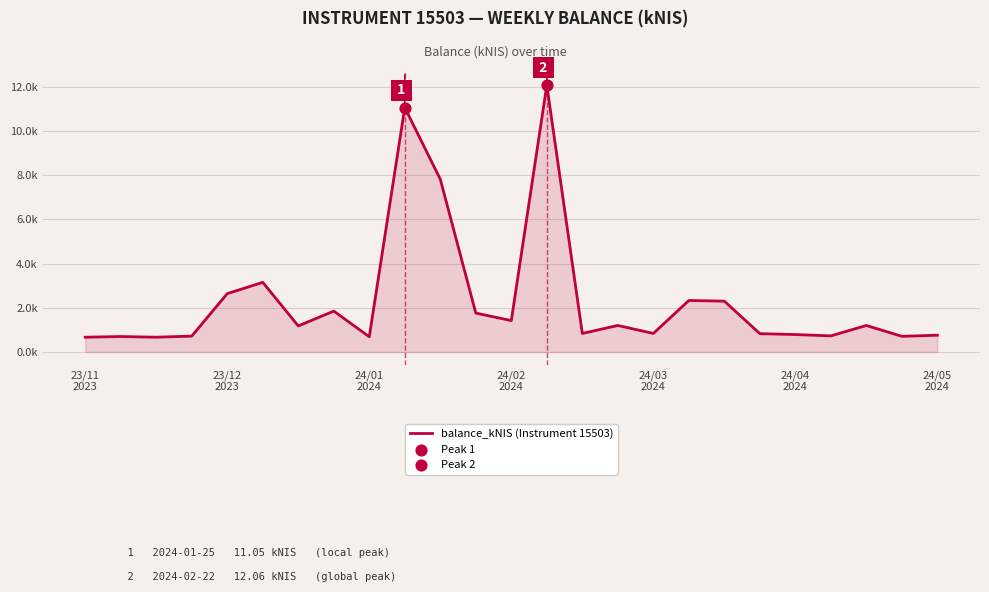

Does the chart have visible grid lines?

Yes